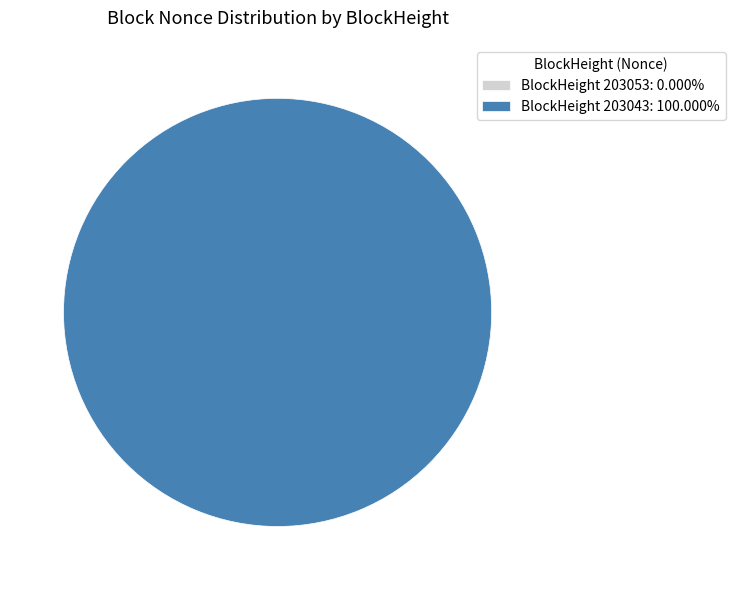

Which category accounts for the majority?

203043